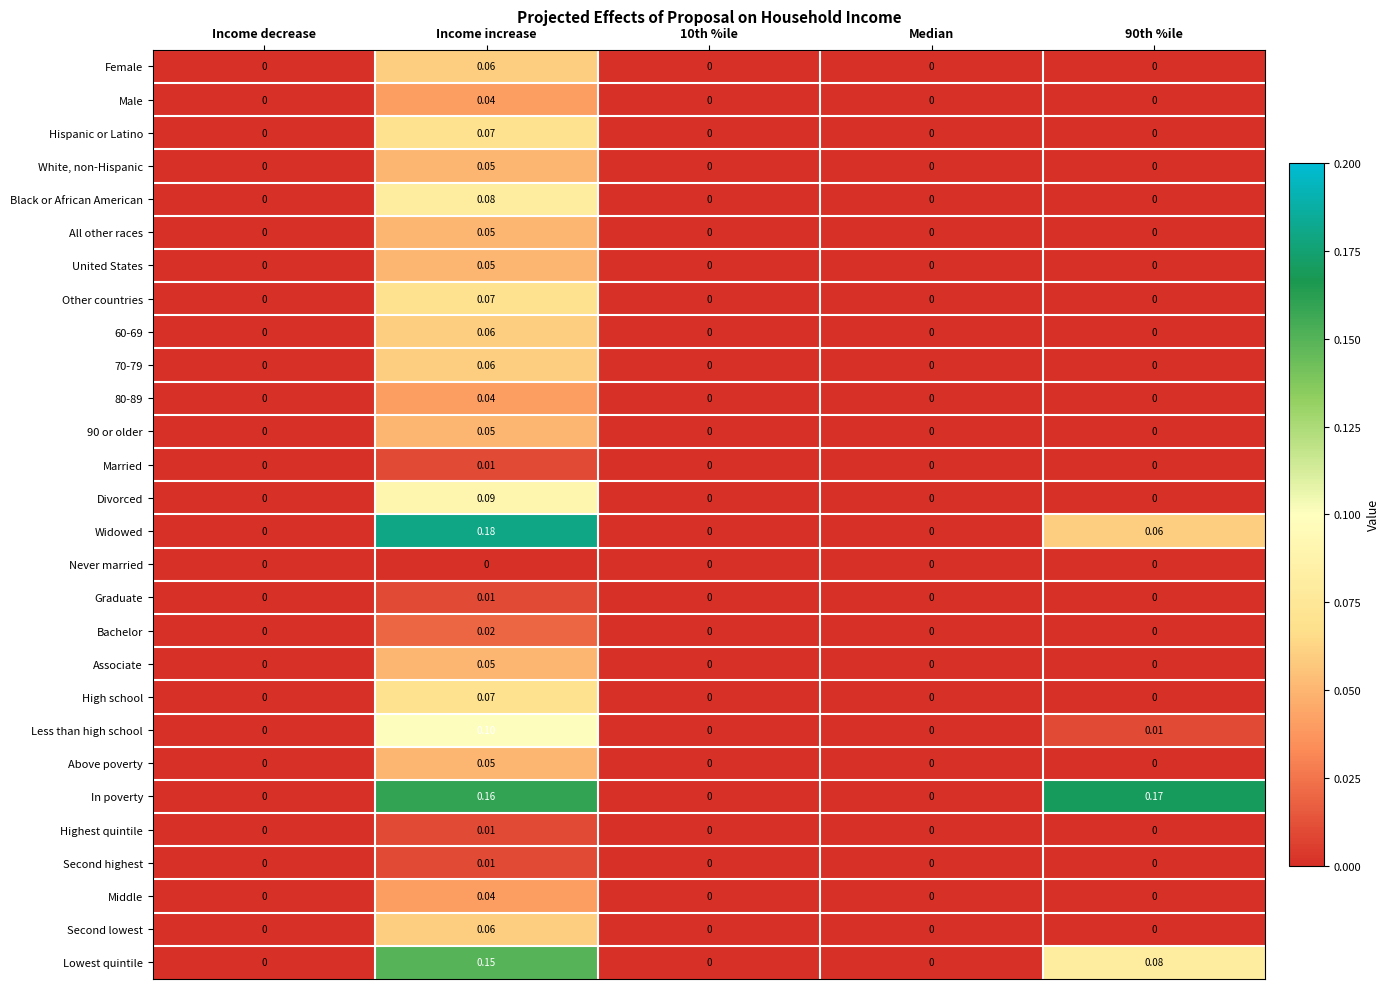

Which series changed the most between Income increase and 90th %ile?

Widowed